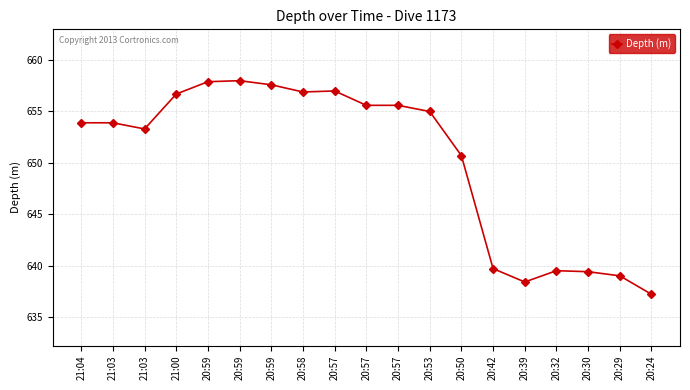

What is the change in value from 20:53 to 20:50?

-4.3